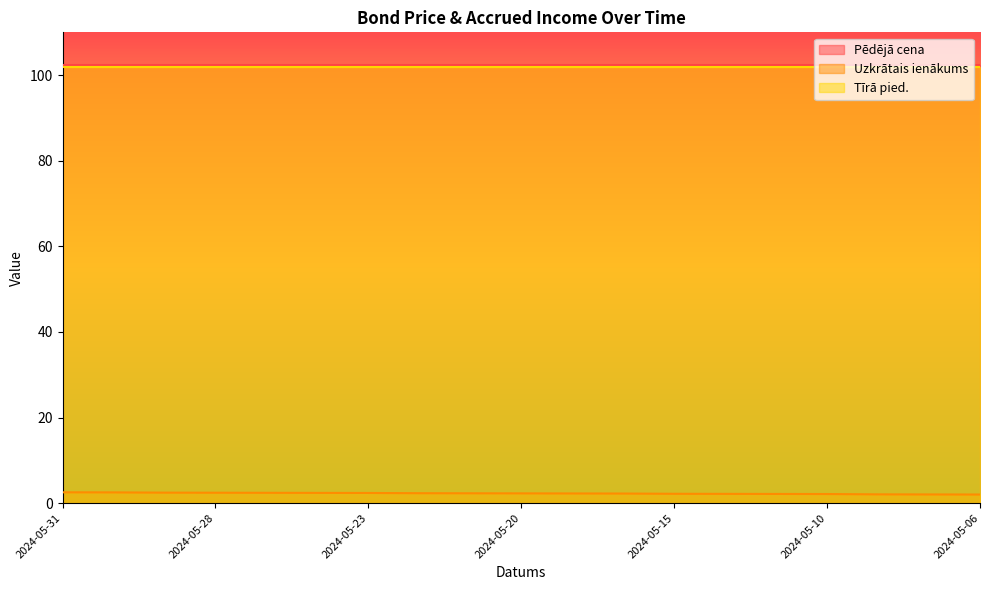

What is the highest value of the Tīrā pied. series?

102.0